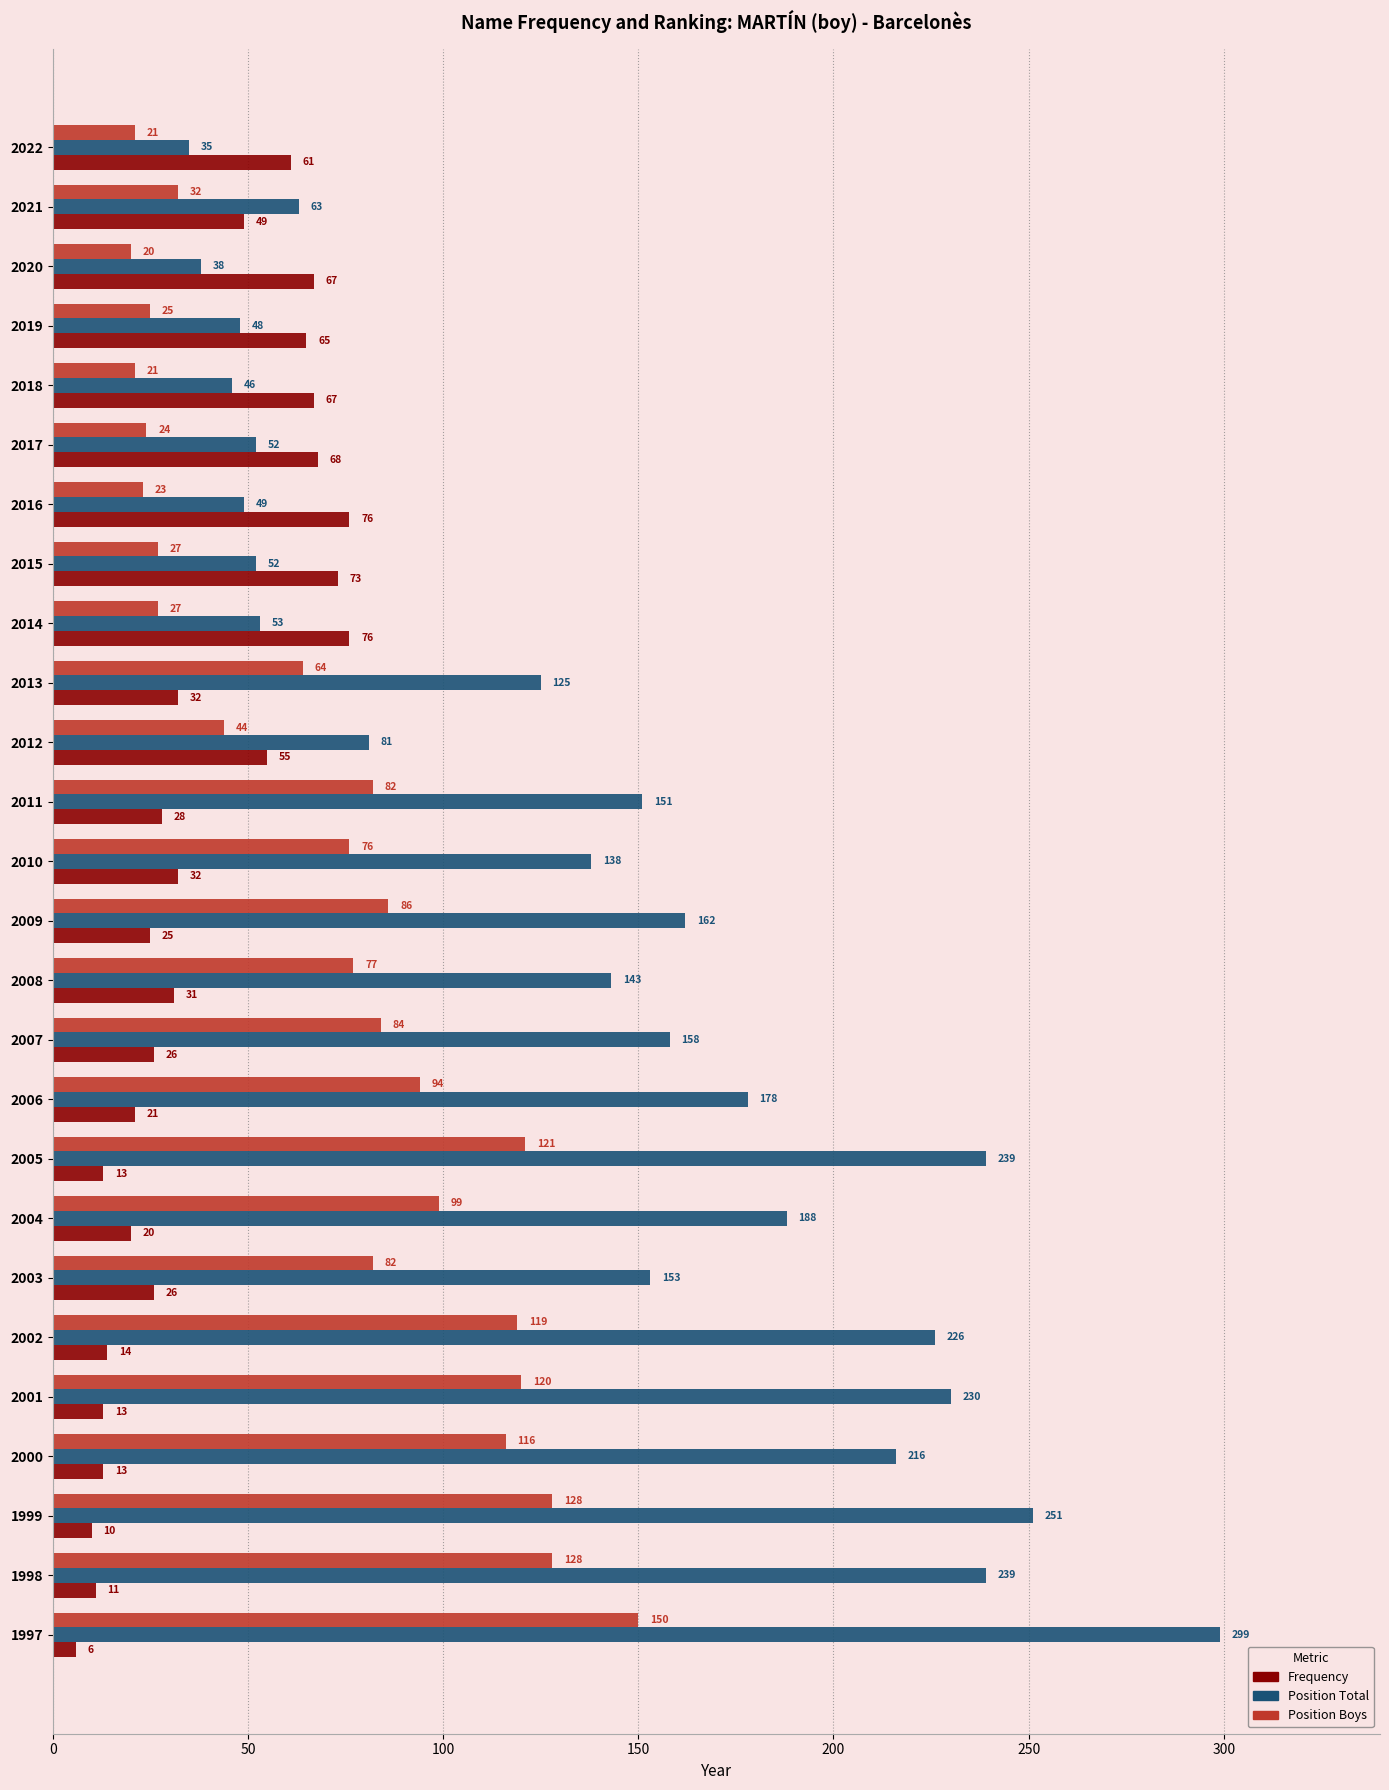

What is the sum of all Frequency values?

978